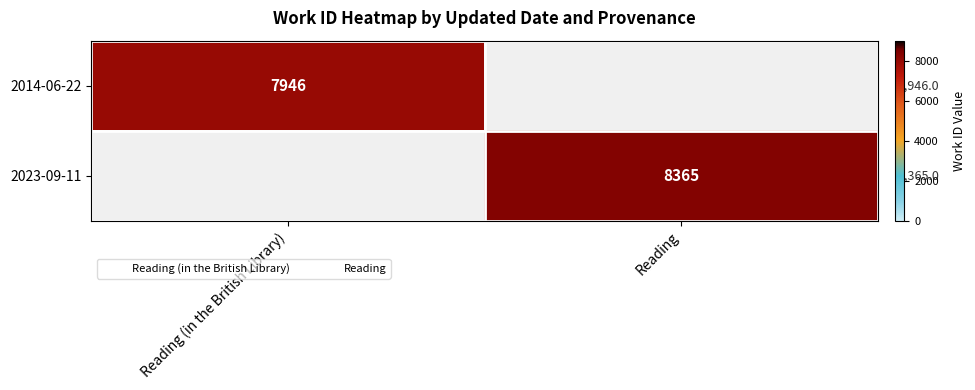

At how many categories does at least one series exceed 8344?

1